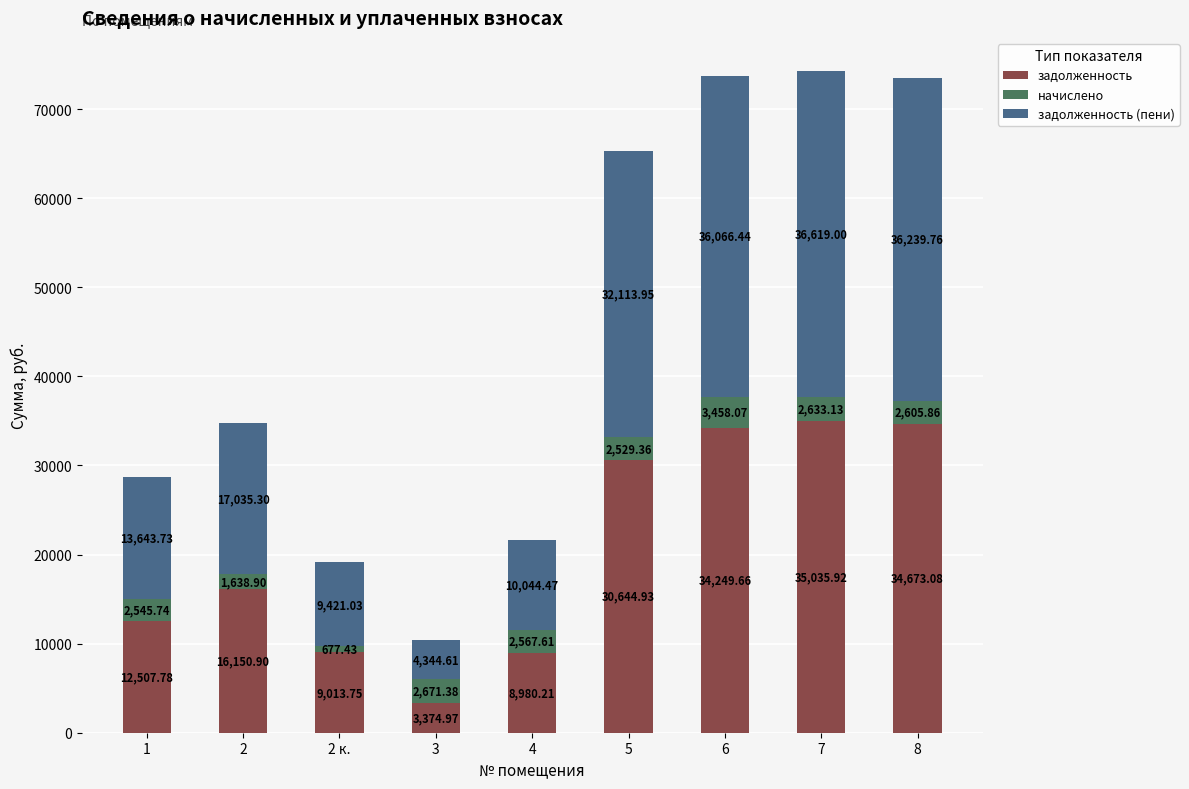

What is the total value across all series at 7?

74288.1